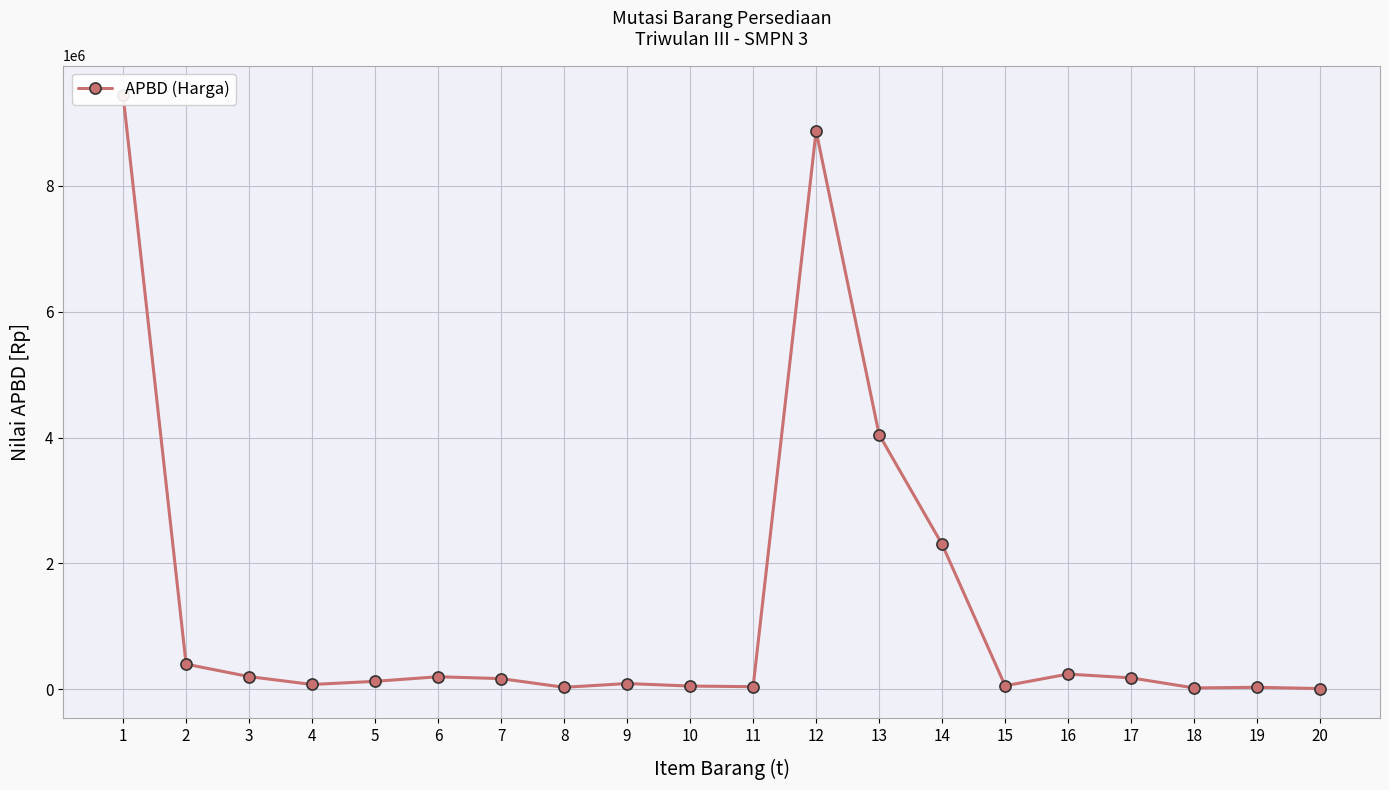

Approximately how many times larger is the value at 14 compared to 8?

76.7